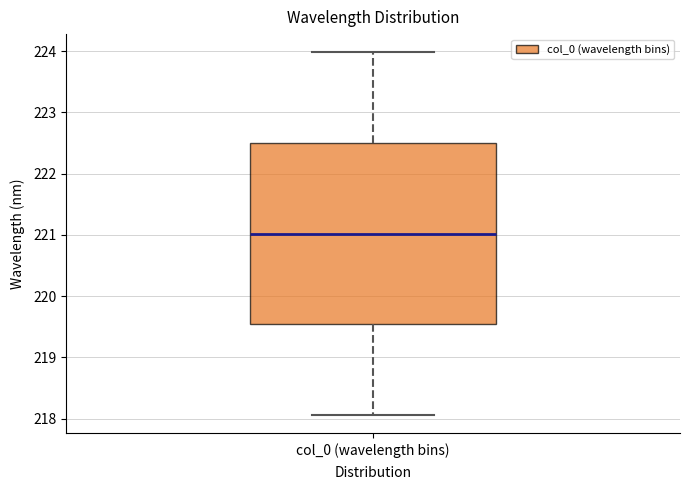

Where does the upper whisker of the box for col_0 (wavelength bins) end on the y-axis? The values are not printed on the chart, so give them approximately, as read against the axis.

224.0